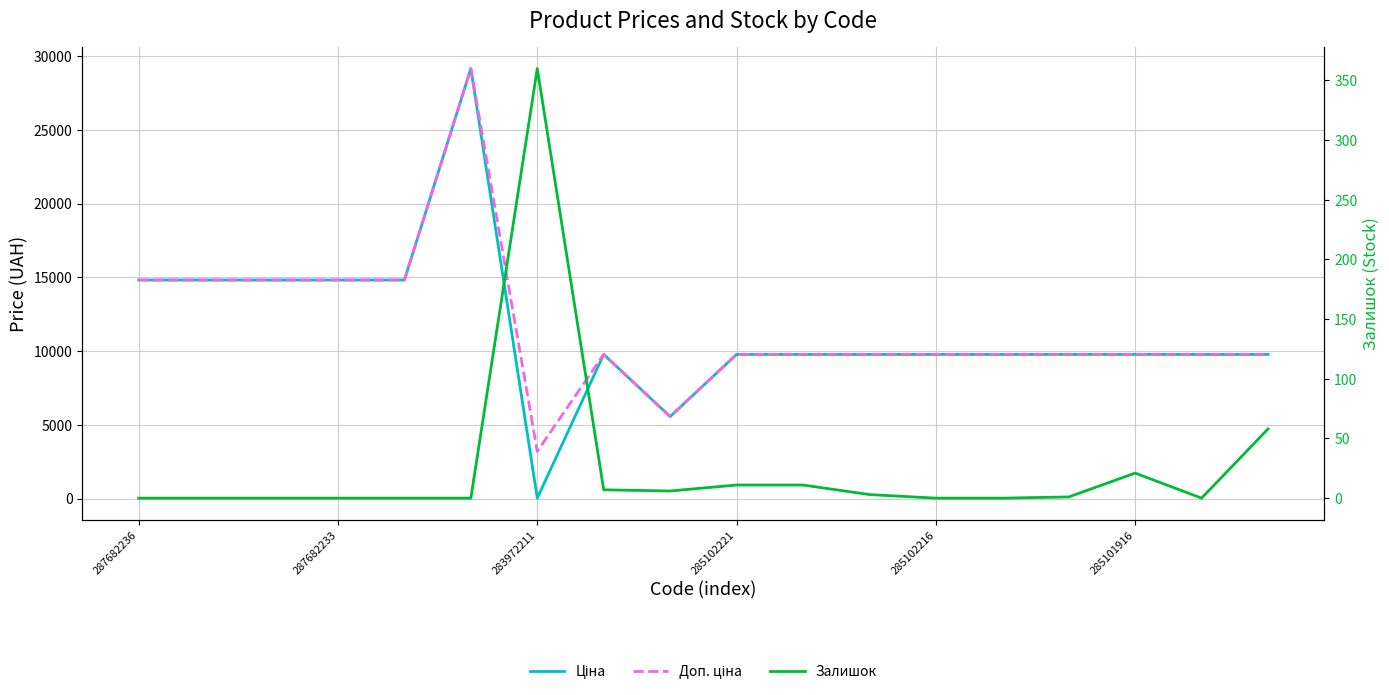

The Ціна series shows 9775.5 at 14. True or false?

True